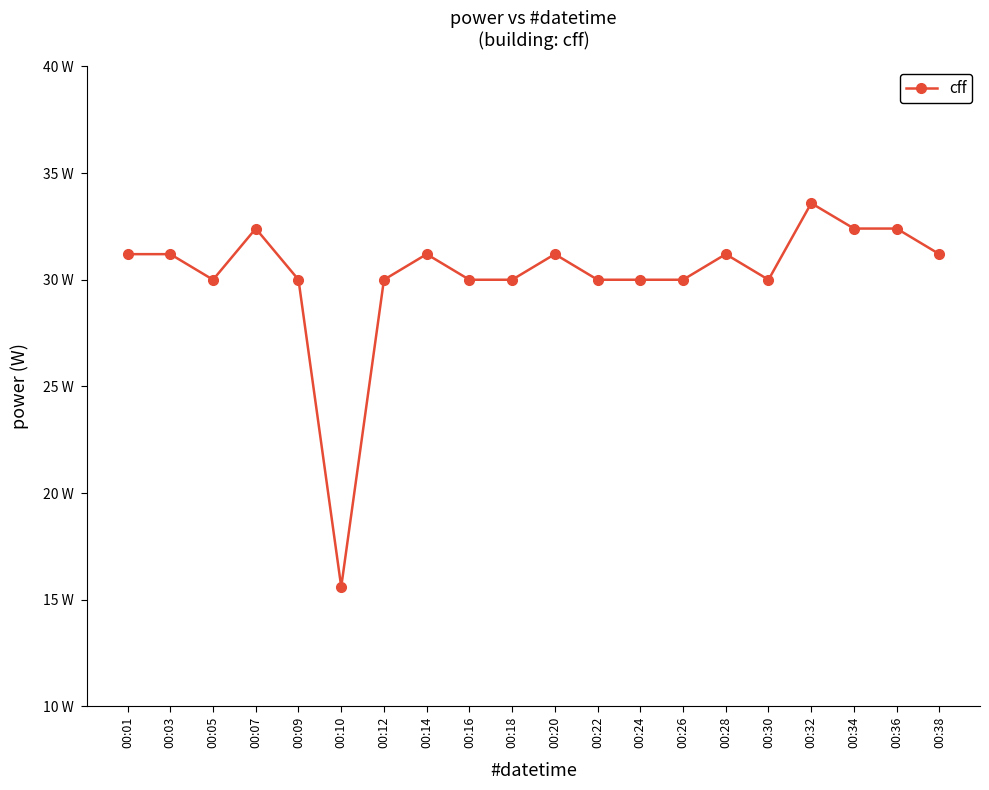

Which has a higher value, 00:20 or 00:07?

00:07